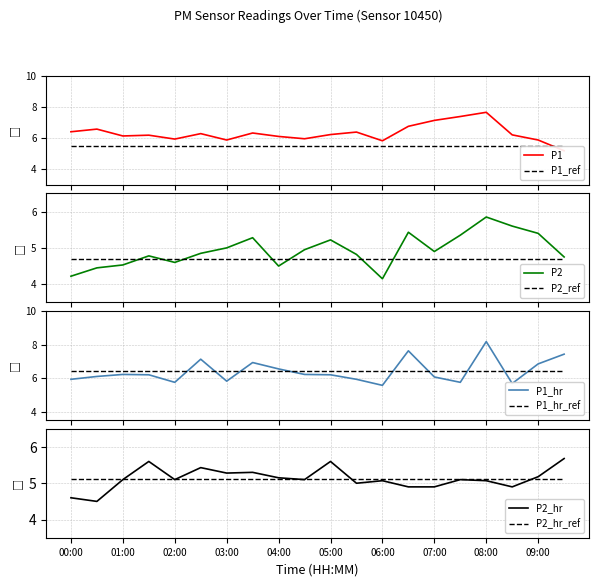

At which label is P2 closest to 5?

03:00